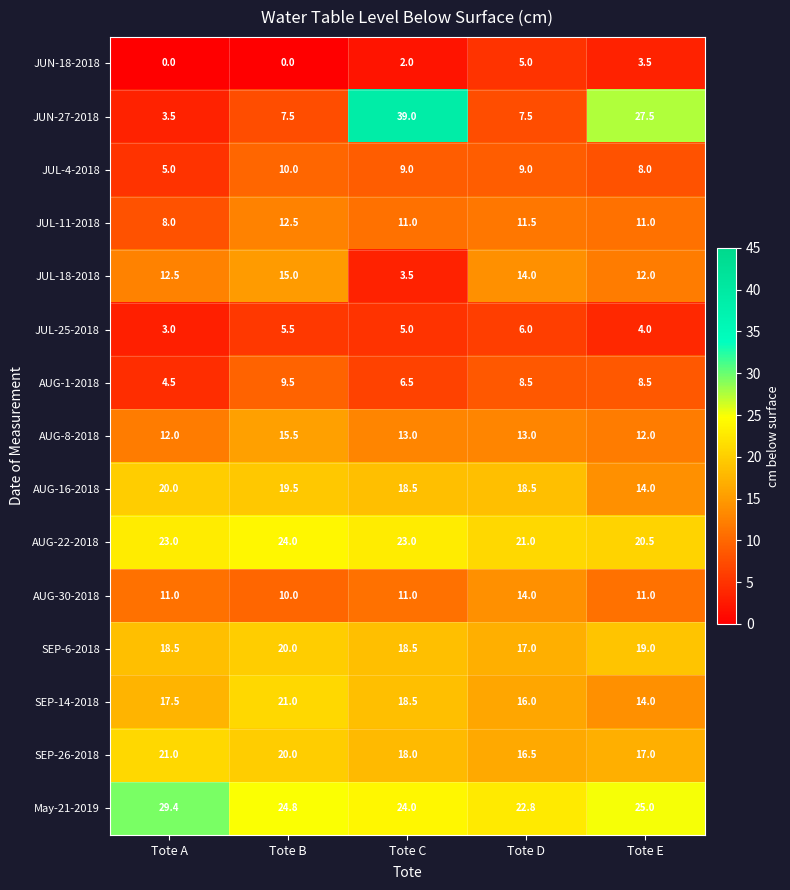

The AUG-16-2018 series shows 24.0 at Tote E. True or false?

False